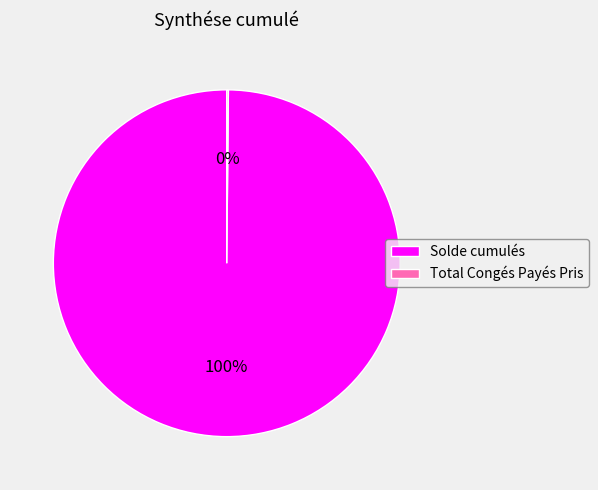

Which slice is the largest?

Solde cumulés